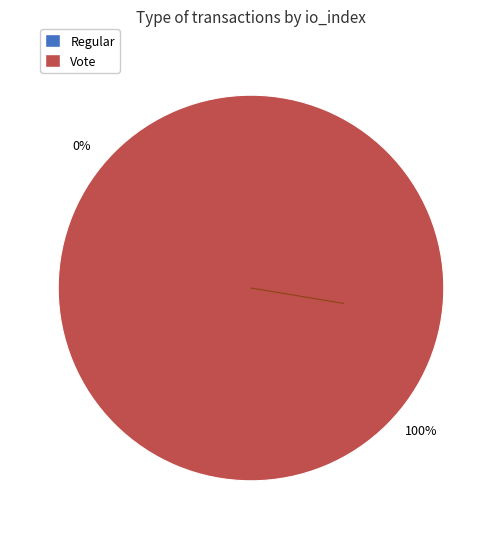

True or false: Vote accounts for 99% of the total.

False